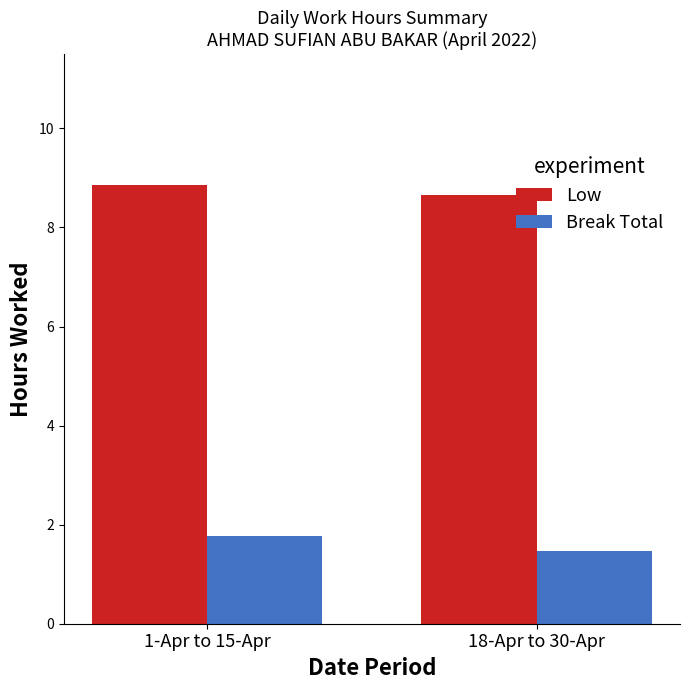

The Break Total series shows 1.8 at 1-Apr to 15-Apr. True or false?

True